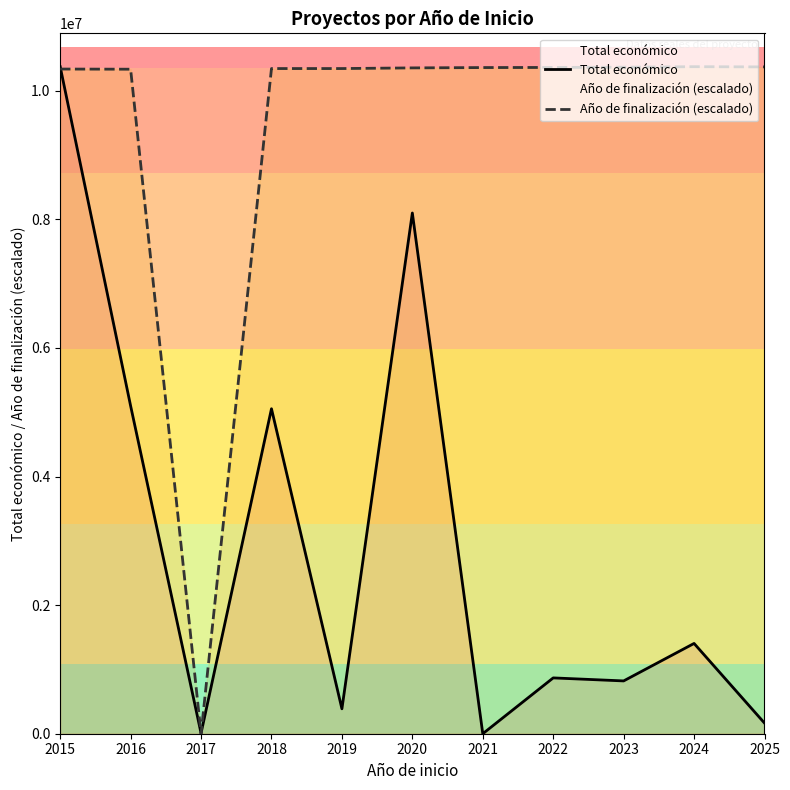

Which series has the largest range (max minus min)?

Total económico